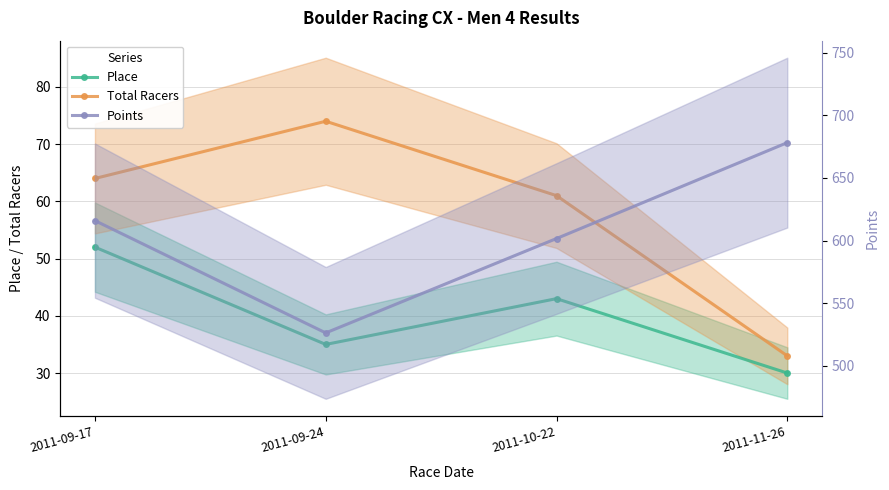

What is the maximum value for Place?

52.0